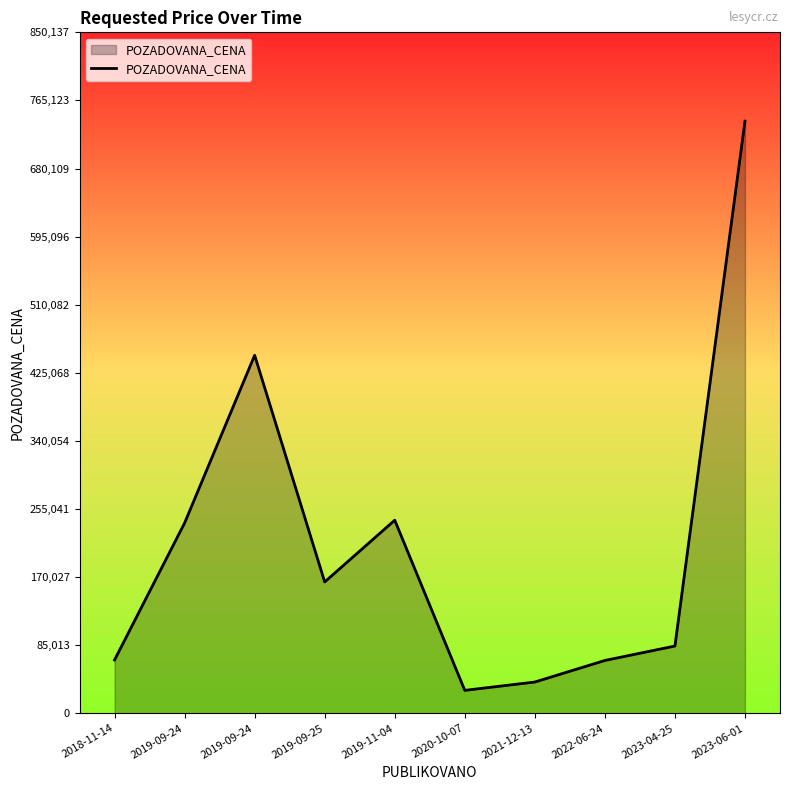

How many points are lower than both their immediate neighbors (excluding endpoints)?

2